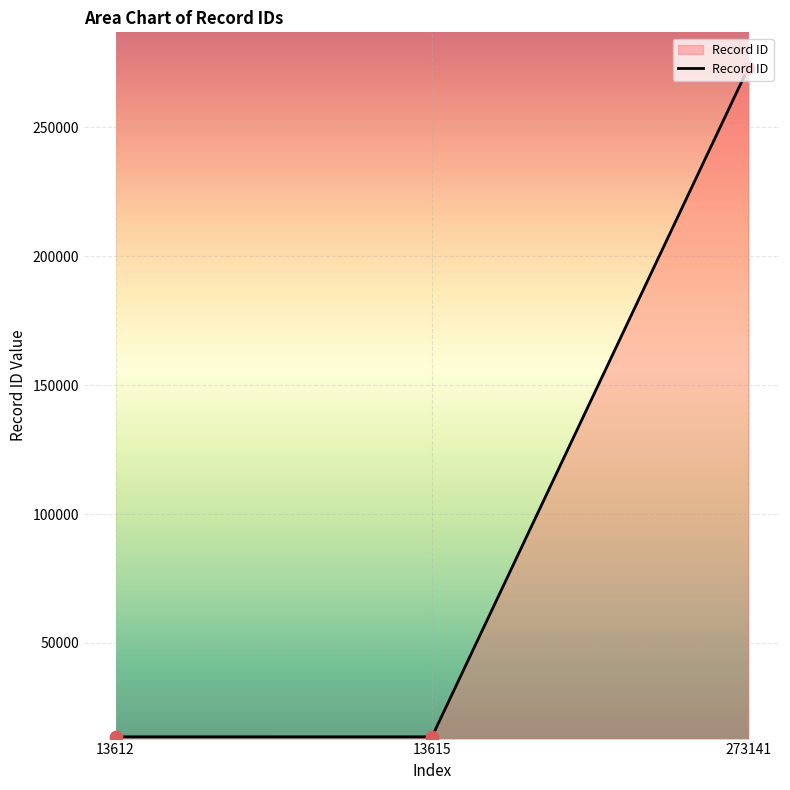

What is the change in value from 13612 to 13615?

+3